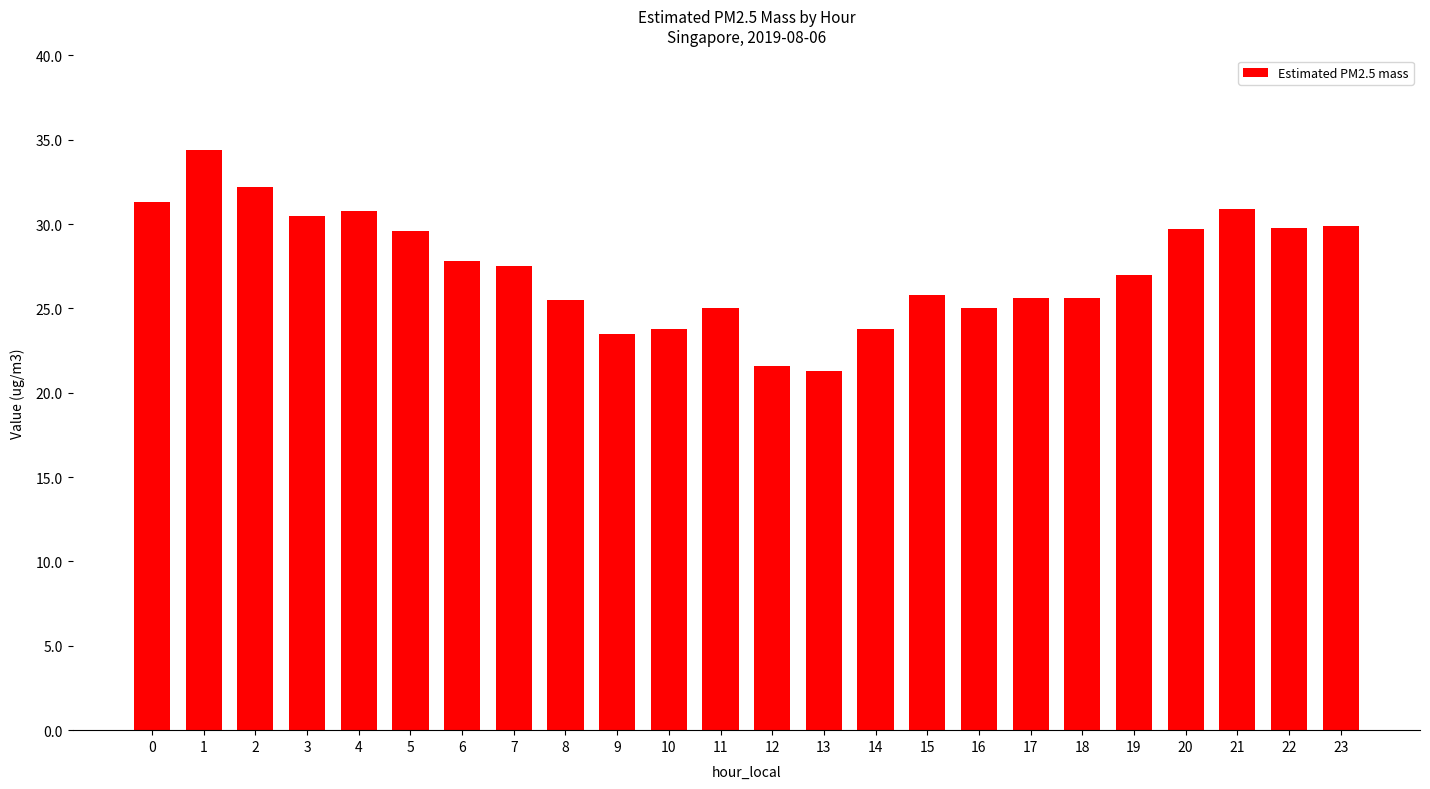

What is the smallest value displayed?

21.3